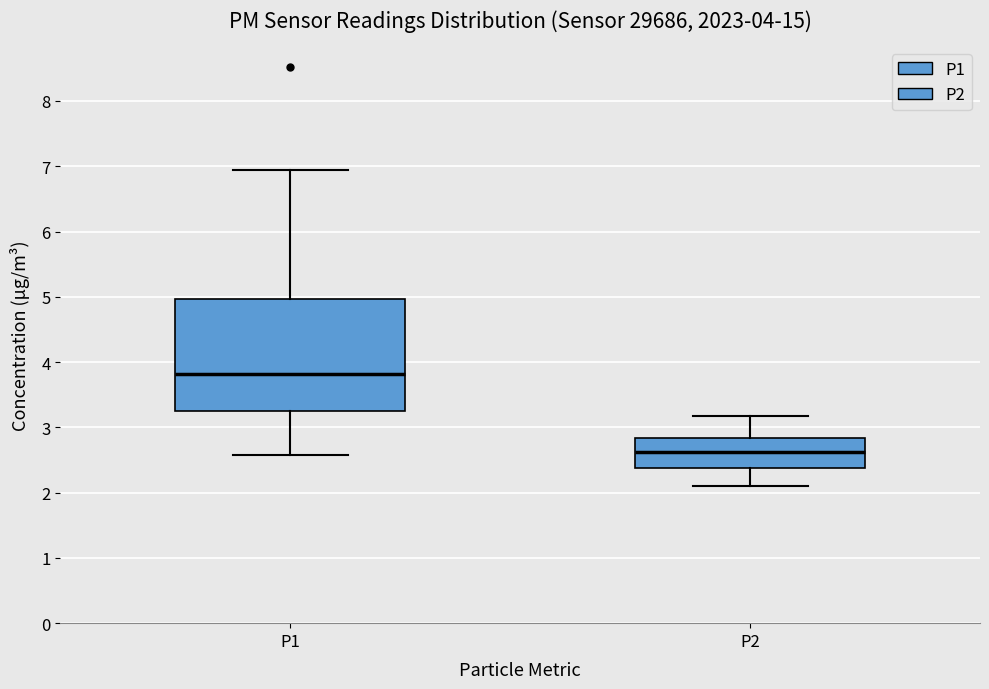

Comparing the boxes themselves (not the whiskers), which one is the tallest?

P1